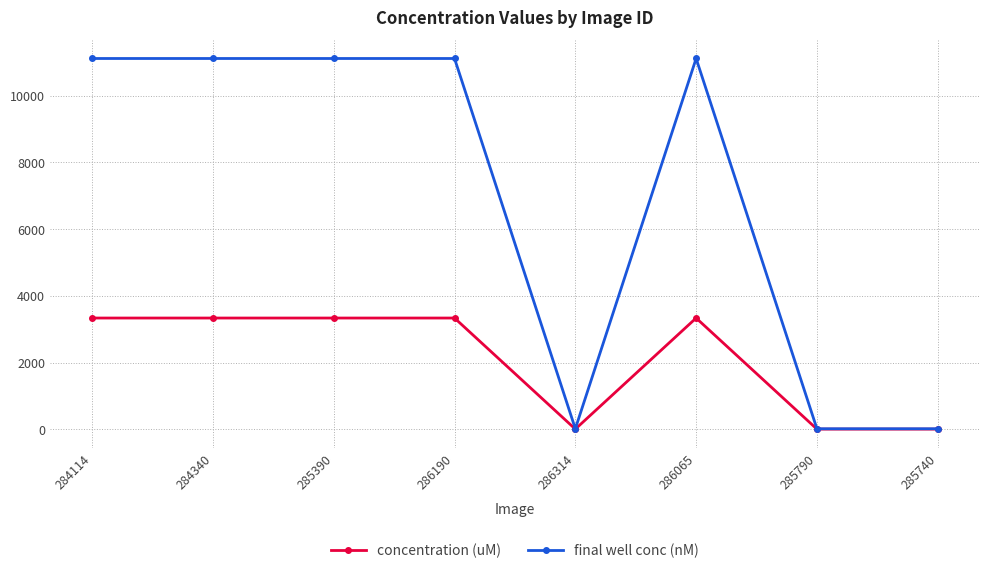

What is the lowest value of the concentration (uM) series?

4.6